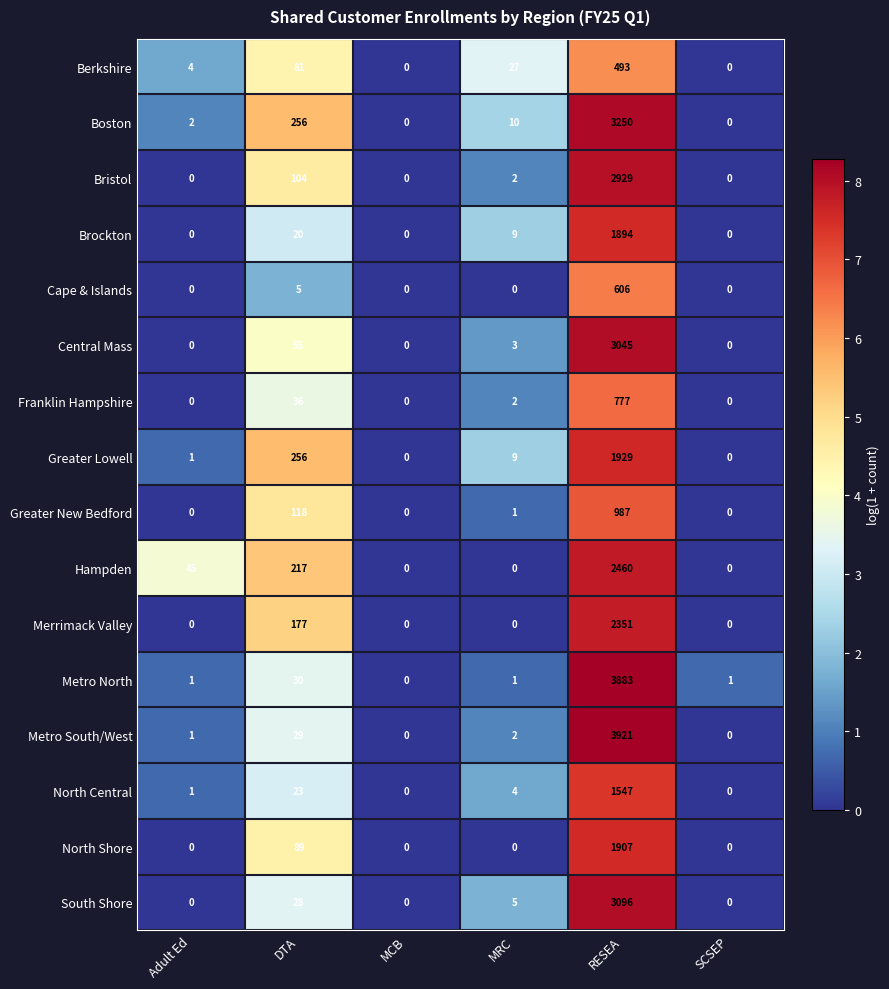

What is the difference between the highest and lowest values at MRC?

27